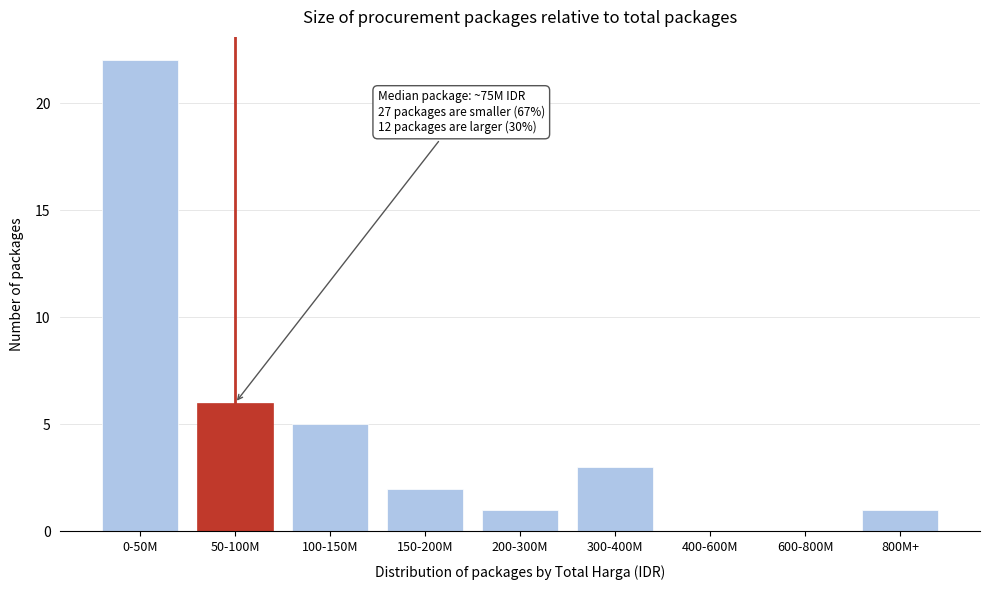

Reading left to right, what are all the values shown in this chart?

0-50M=22	50-100M=6	100-150M=5	150-200M=2	200-300M=1	300-400M=3	400-600M=0	600-800M=0	800M+=1